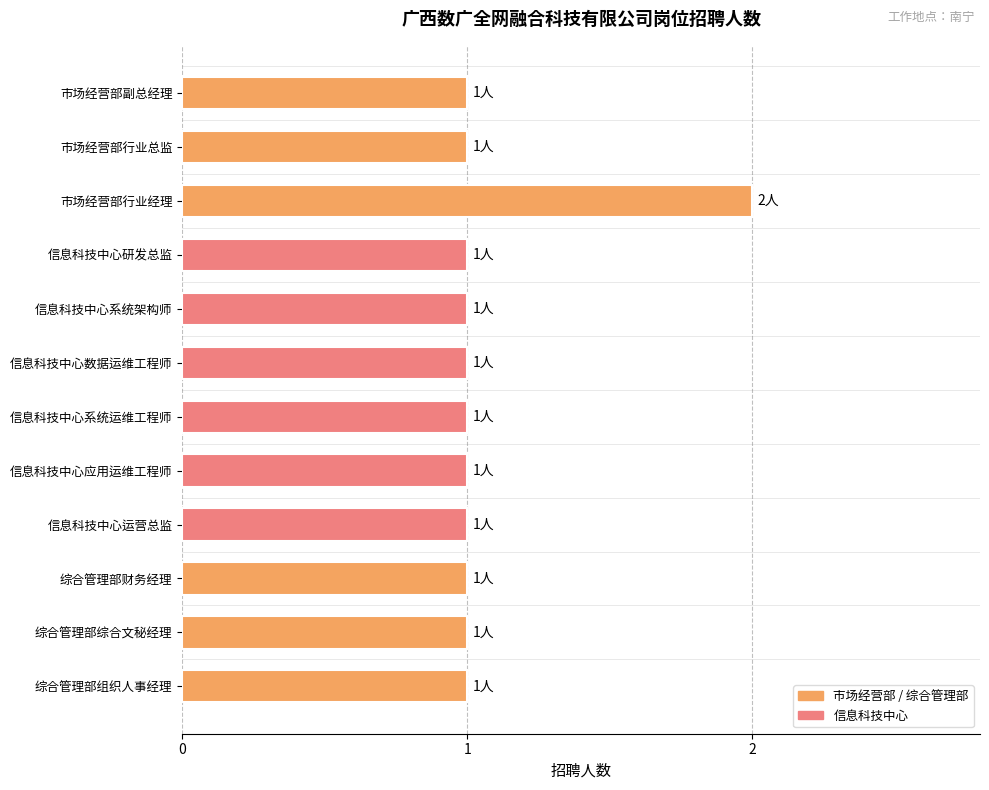

What is the sum of the values at 信息科技中心系统运维工程师 and 信息科技中心研发总监?

2